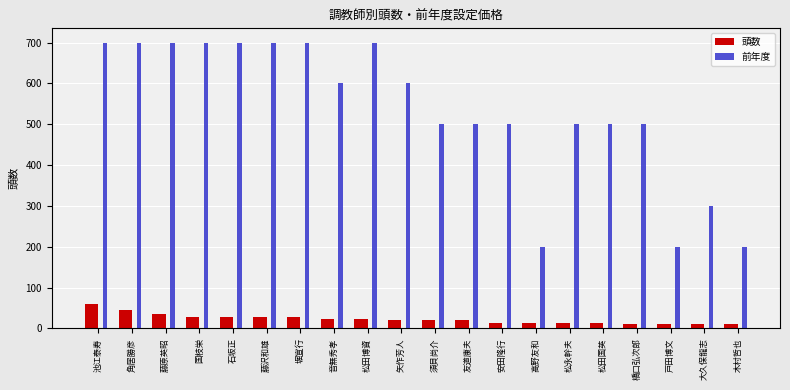

Rank the series by their average value, from lowest to highest.

頭数, 前年度